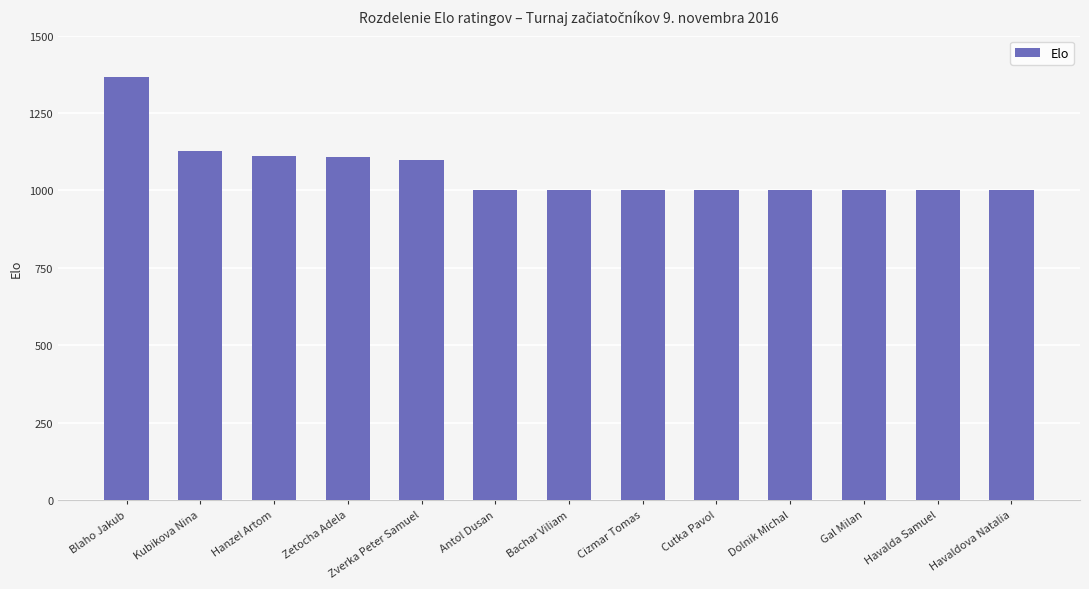

The chart shows a value of 1368 at Blaho Jakub. True or false?

True